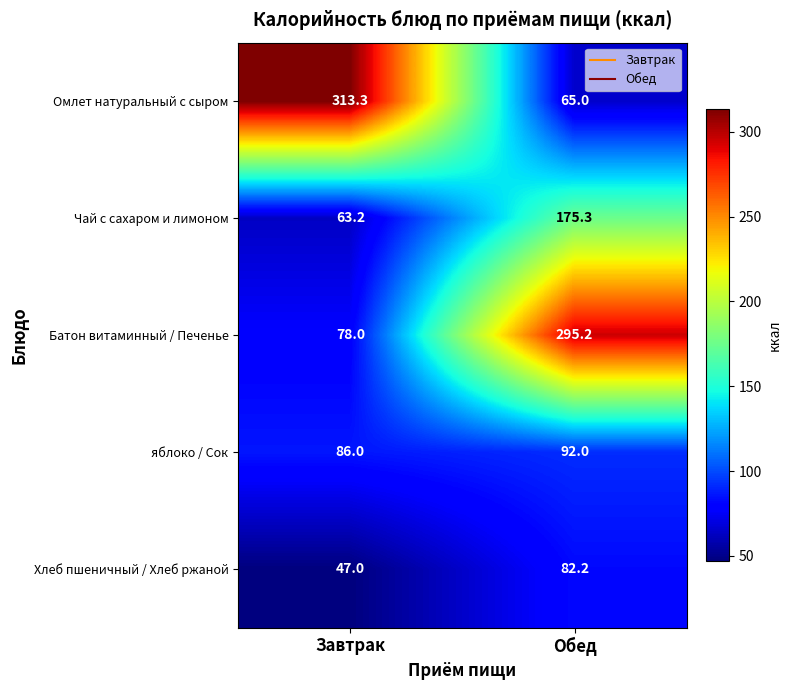

Reading right to left, list all the values displayed in this chart.

Омлет натуральный с сыром: Обед=65.0	Завтрак=313.3
Чай с сахаром и лимоном: Обед=175.3	Завтрак=63.2
Батон витаминный / Печенье: Обед=295.2	Завтрак=78.0
яблоко / Сок: Обед=92.0	Завтрак=86.0
Хлеб пшеничный / Хлеб ржаной: Обед=82.2	Завтрак=47.0